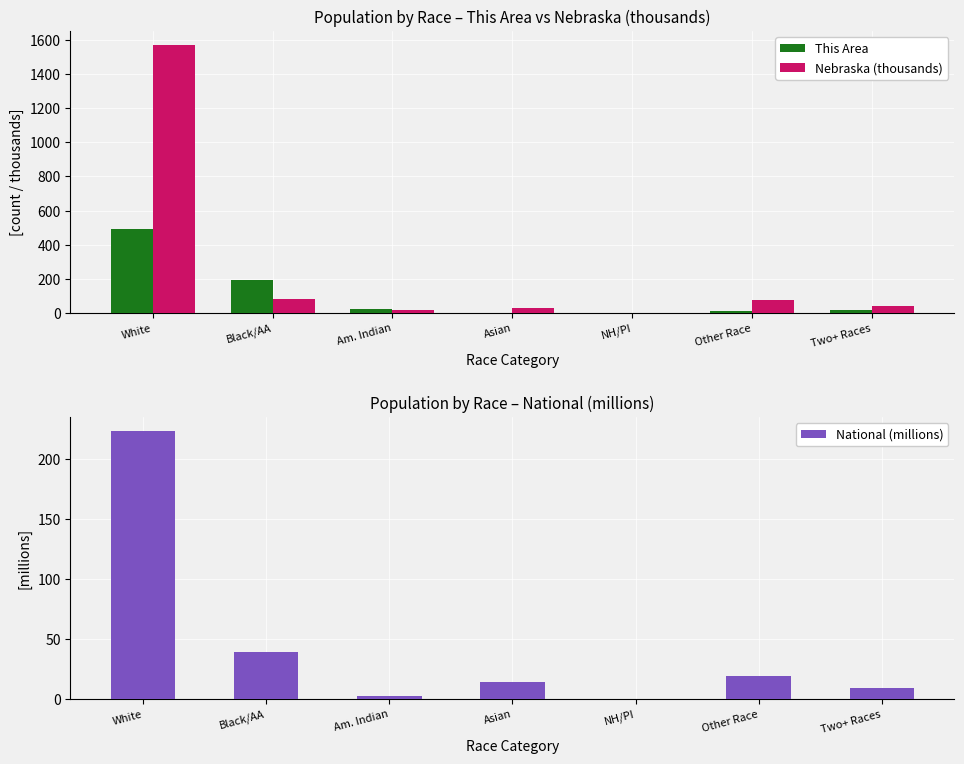

Between White and Other Race, which series saw the biggest shift?

Nebraska (thousands)